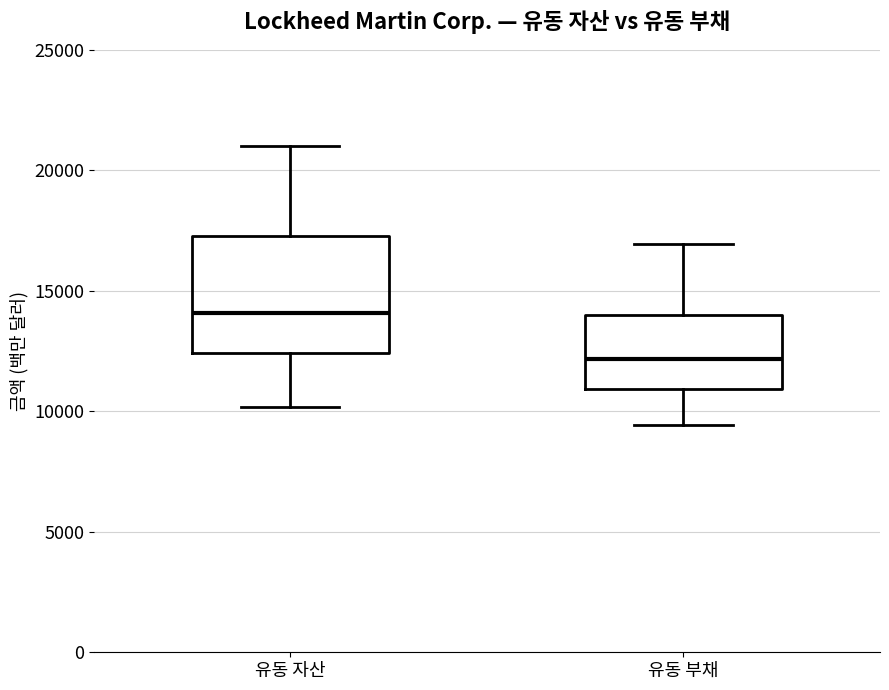

Which box's median line is the lowest?

유동 부채